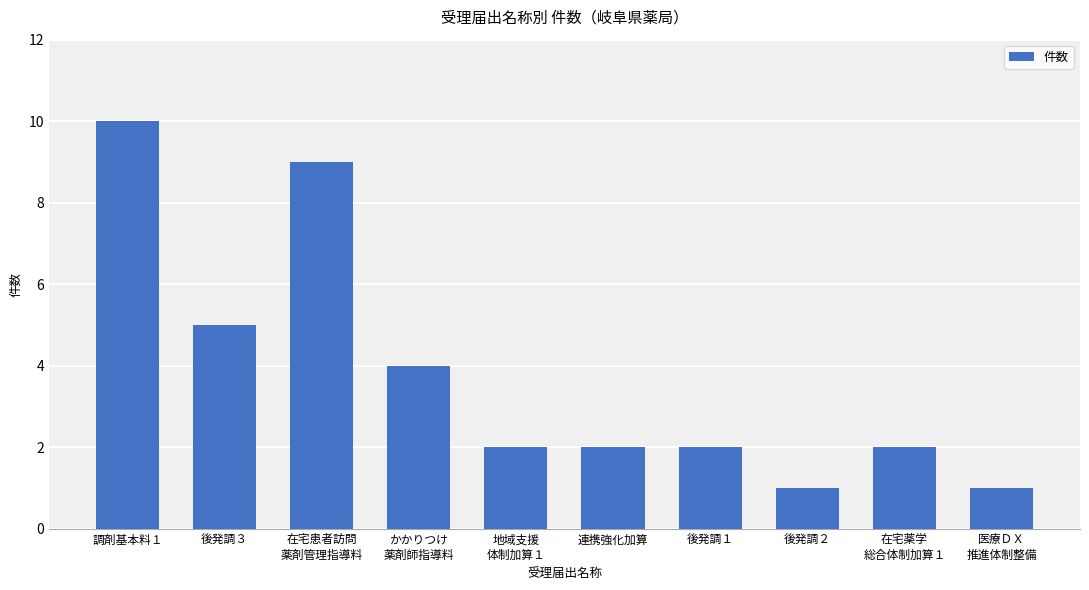

What is the average value?

4